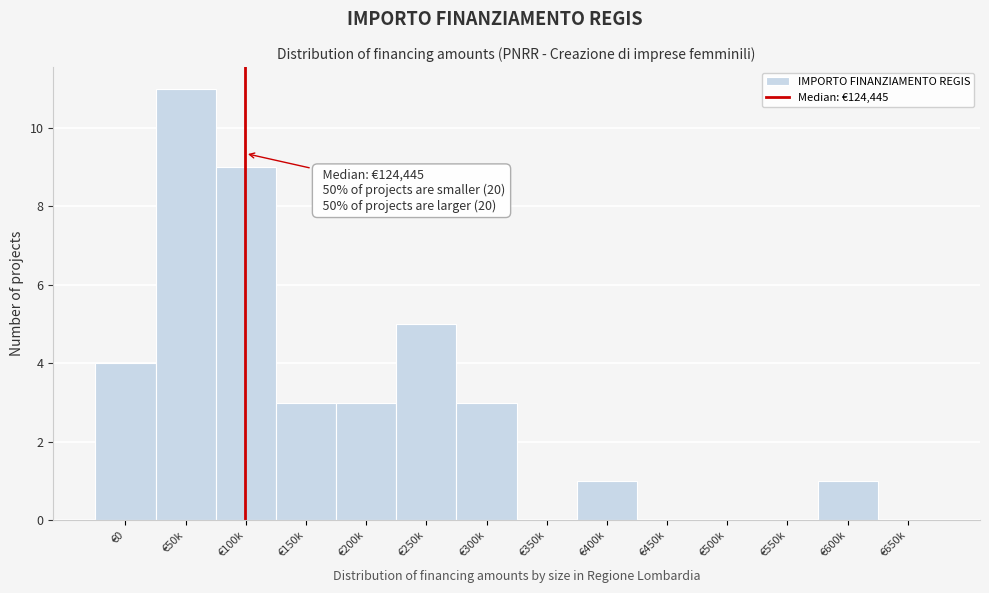

Reading right to left, list all the values displayed in this chart.

€650k=0	€600k=1	€550k=0	€500k=0	€450k=0	€400k=1	€350k=0	€300k=3	€250k=5	€200k=3	€150k=3	€100k=9	€50k=11	€0=4